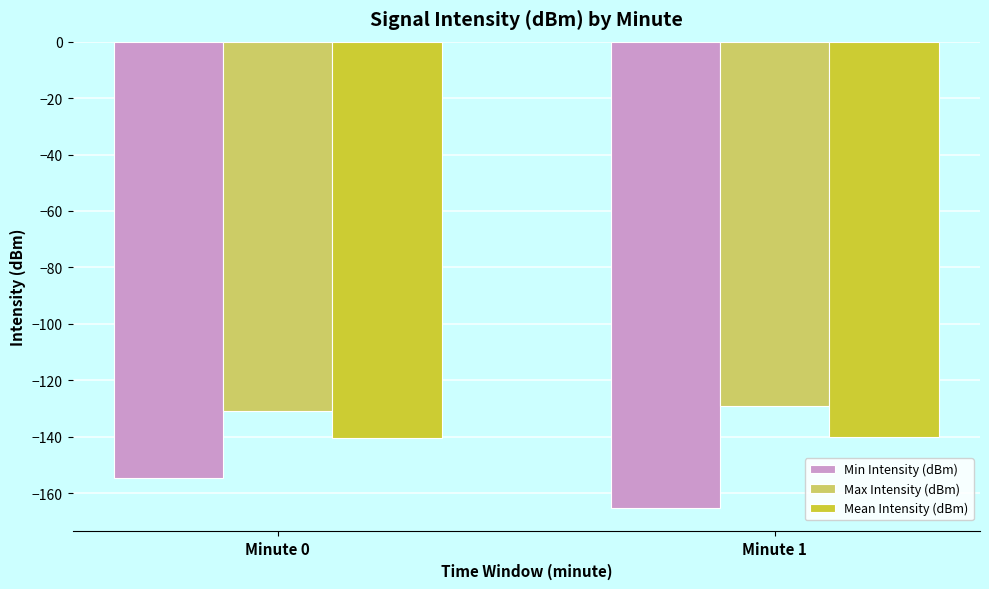

What is the maximum value for Min Intensity (dBm)?

-154.7